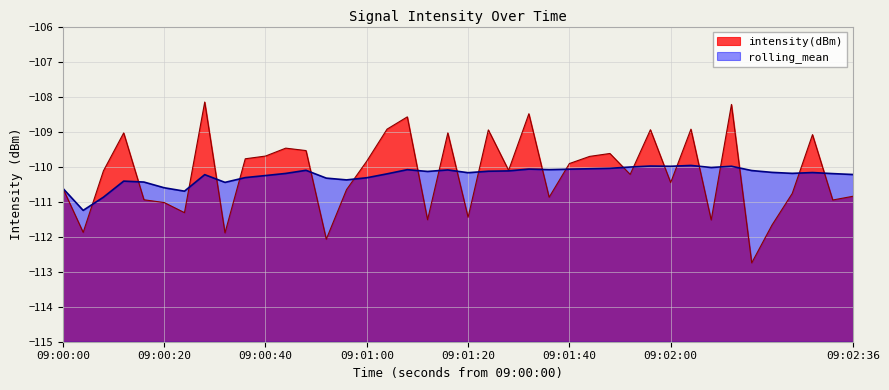

List the series in order of their peak value, highest first.

intensity(dBm), rolling_mean